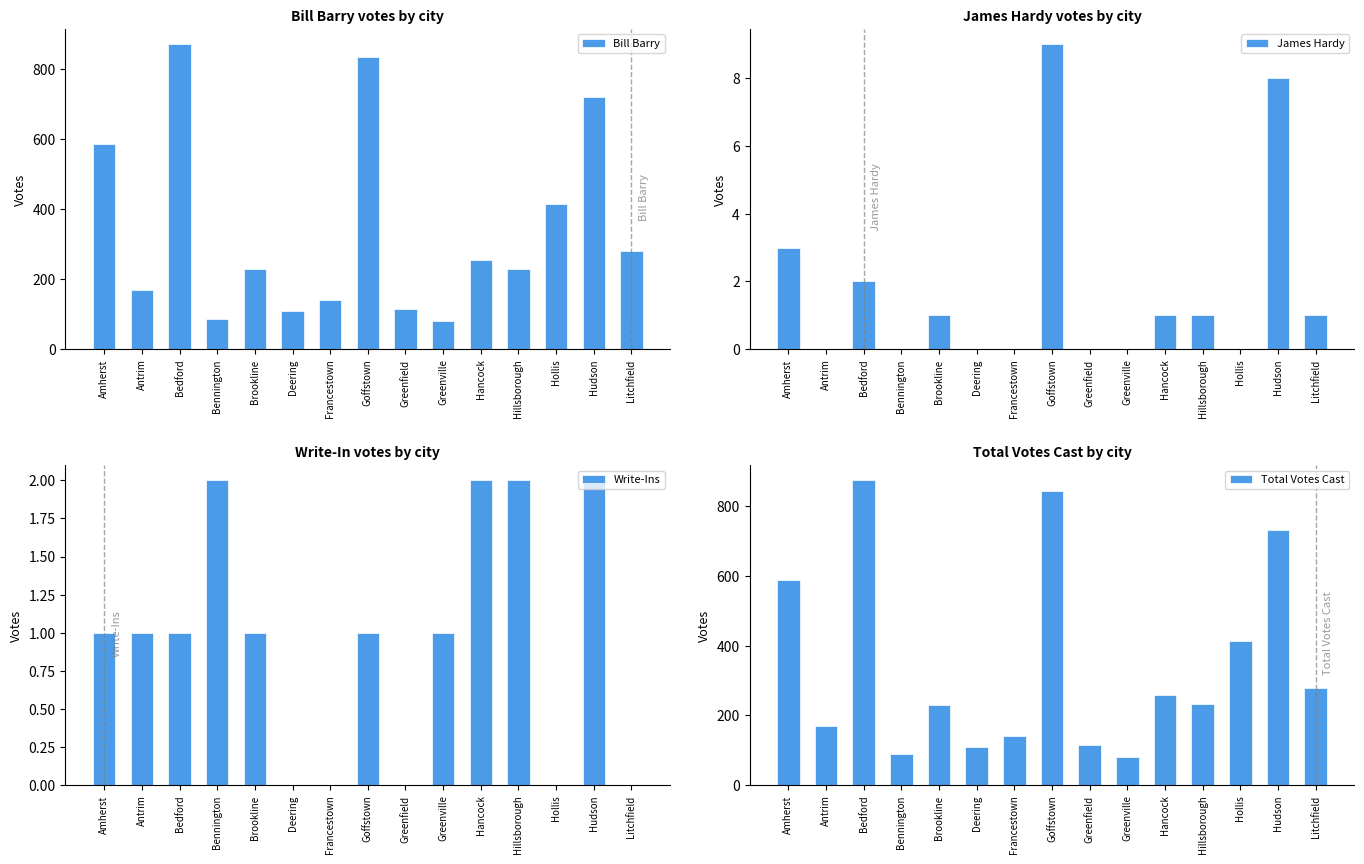

What is the sum of the Bill Barry values at Amherst and Hudson?

1305